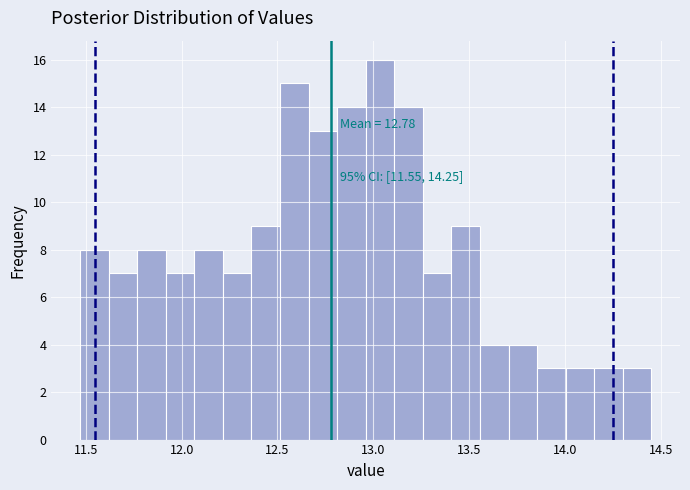

Read against the x-axis, roughly where is the centre of the tallest bar?

13.05